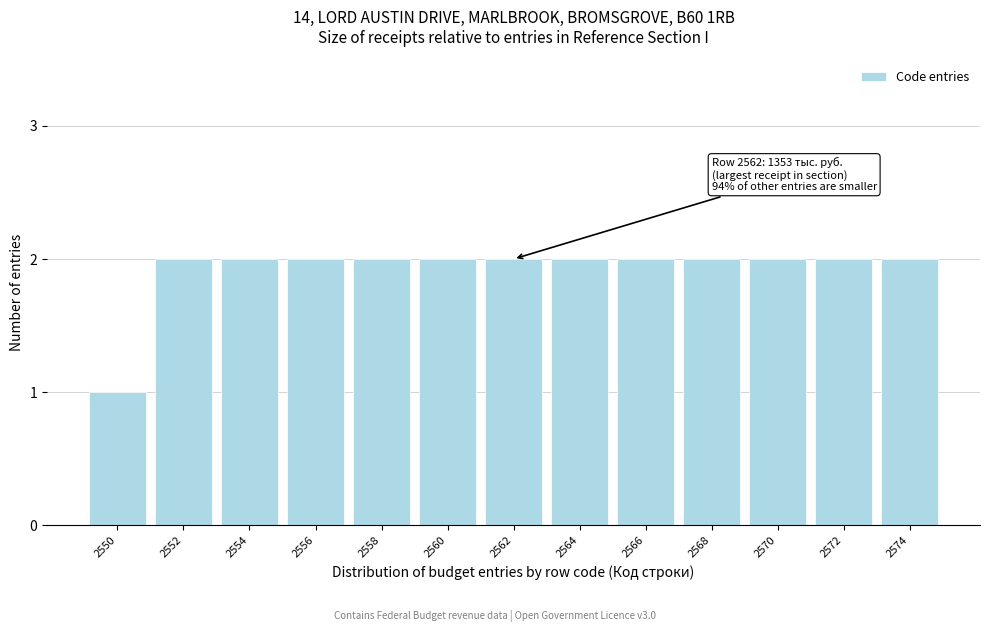

Reading left to right, list all the values displayed in this chart.

2550=1	2552=2	2554=2	2556=2	2558=2	2560=2	2562=2	2564=2	2566=2	2568=2	2570=2	2572=2	2574=2